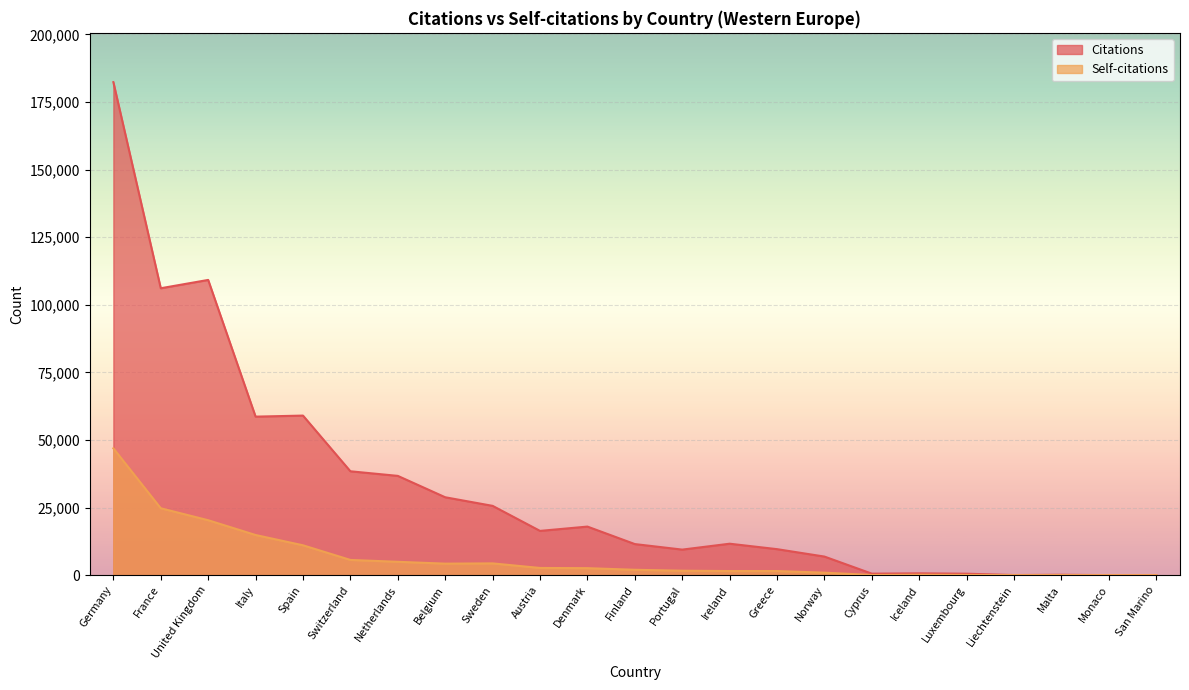

Is it true that Citations equals 22565 at Italy?

False